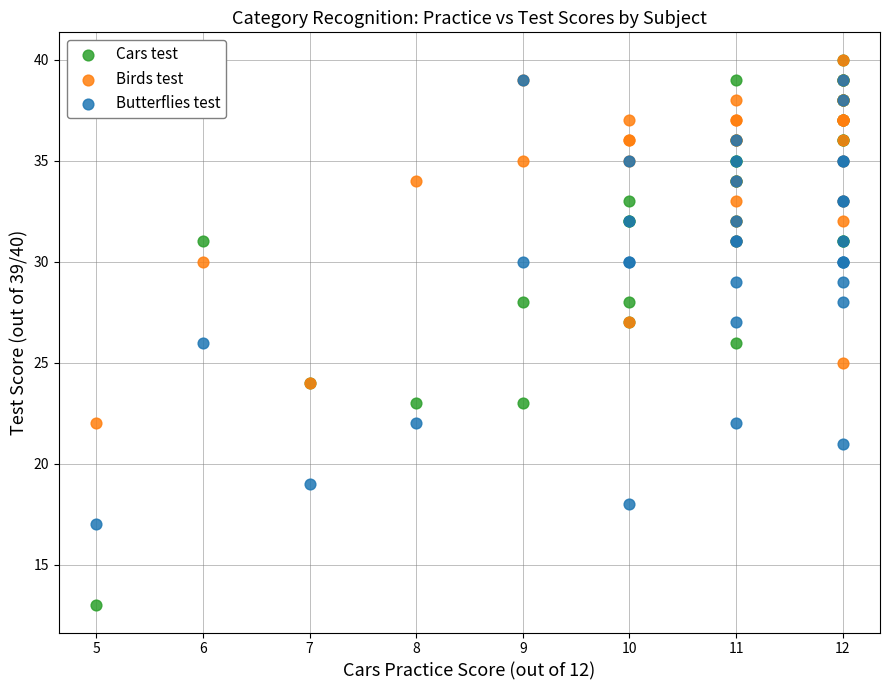

What are all the series names shown in the legend?

Cars test, Birds test, Butterflies test